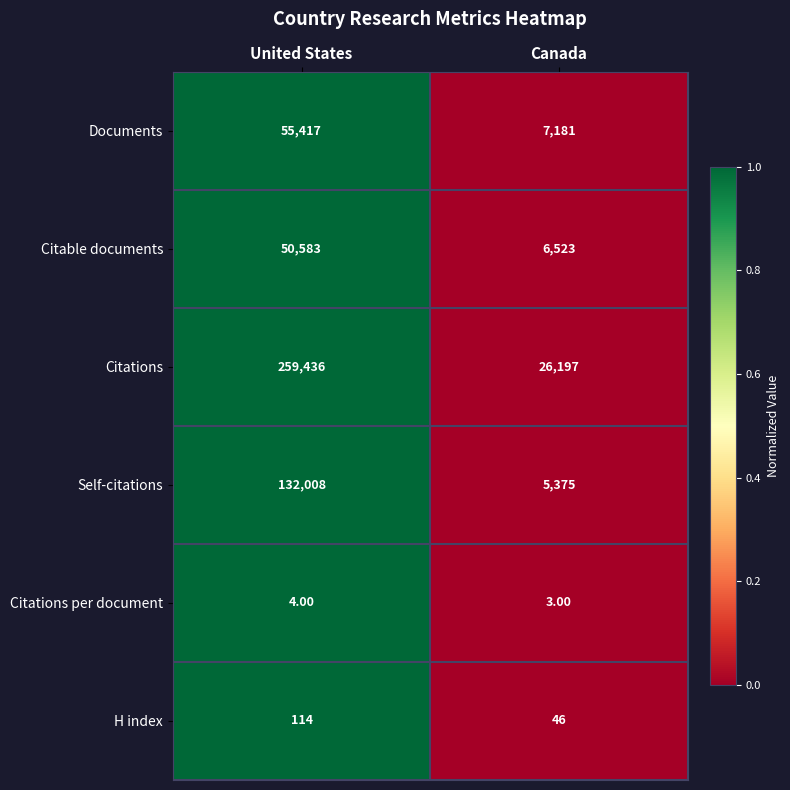

Which label corresponds to the largest value in the chart?

United States